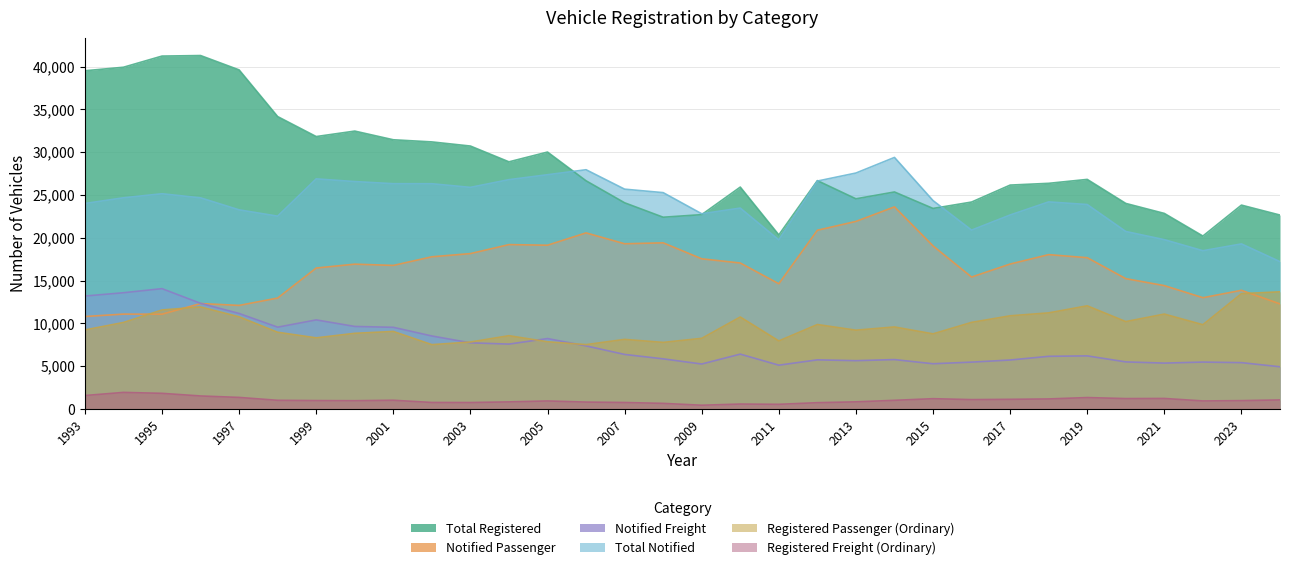

The Registered Passenger (Ordinary) series shows 9237 at 1993. True or false?

True